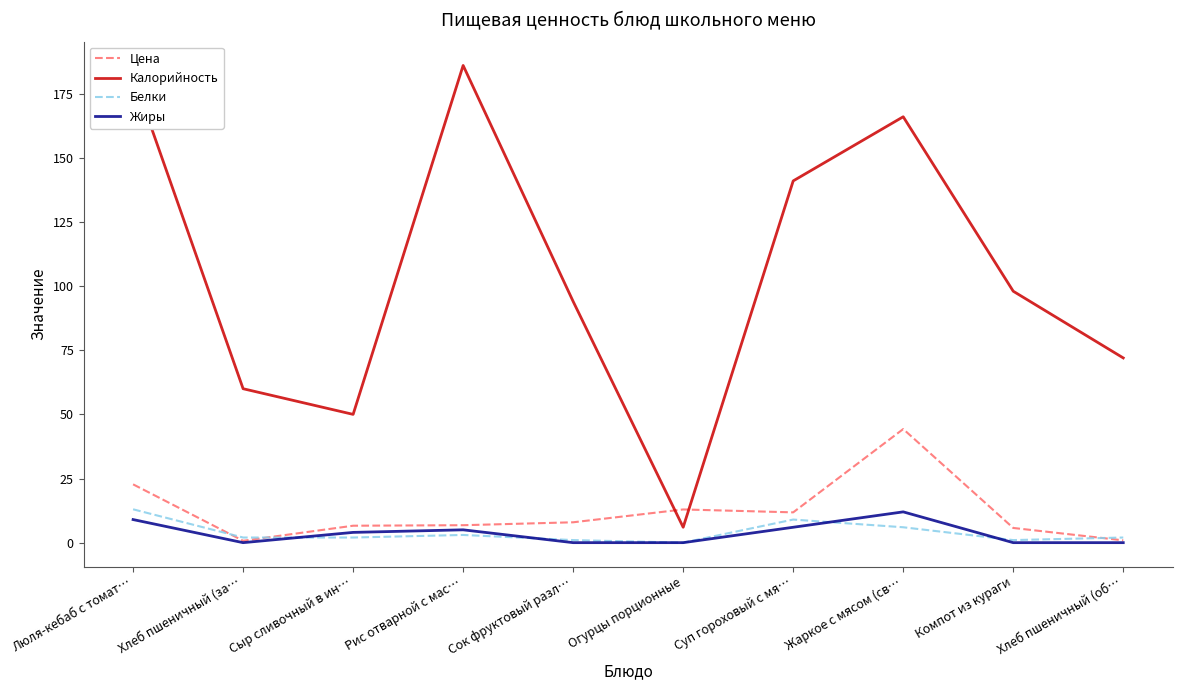

What is the average value of the Жиры series?

3.6